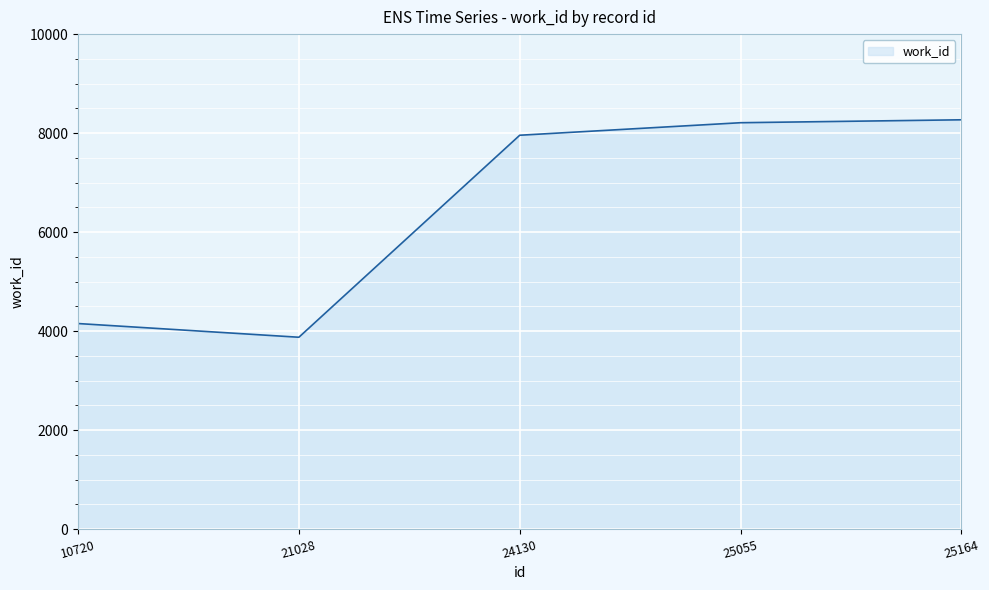

At which category does the chart reach its minimum across all series?

21028